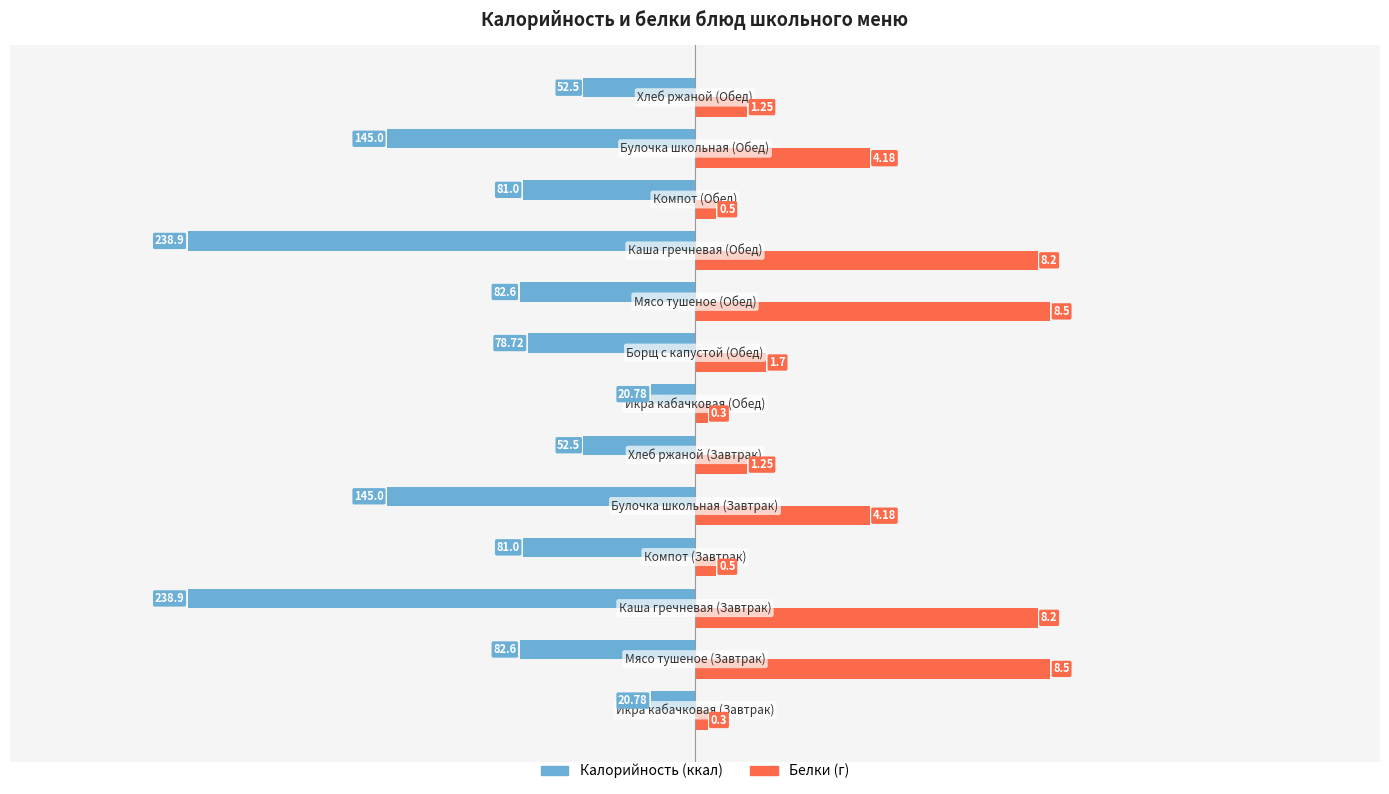

Does the chart contain stacked bars?

No